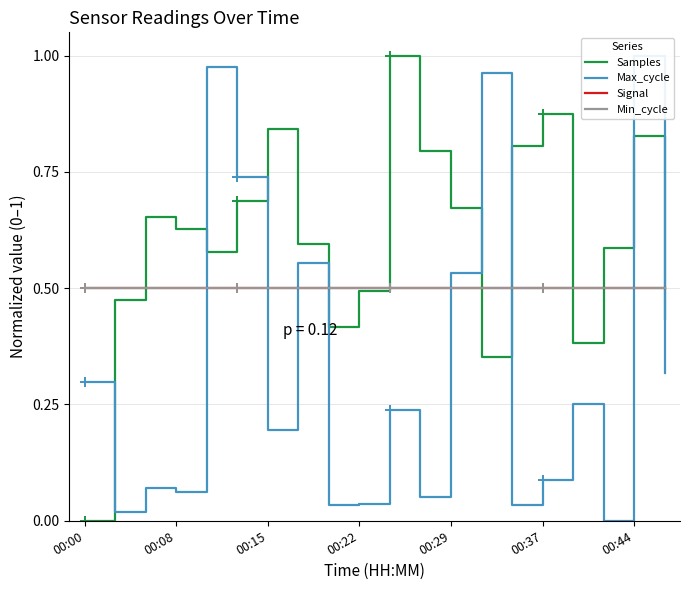

What is the average value of the Samples series?

0.6